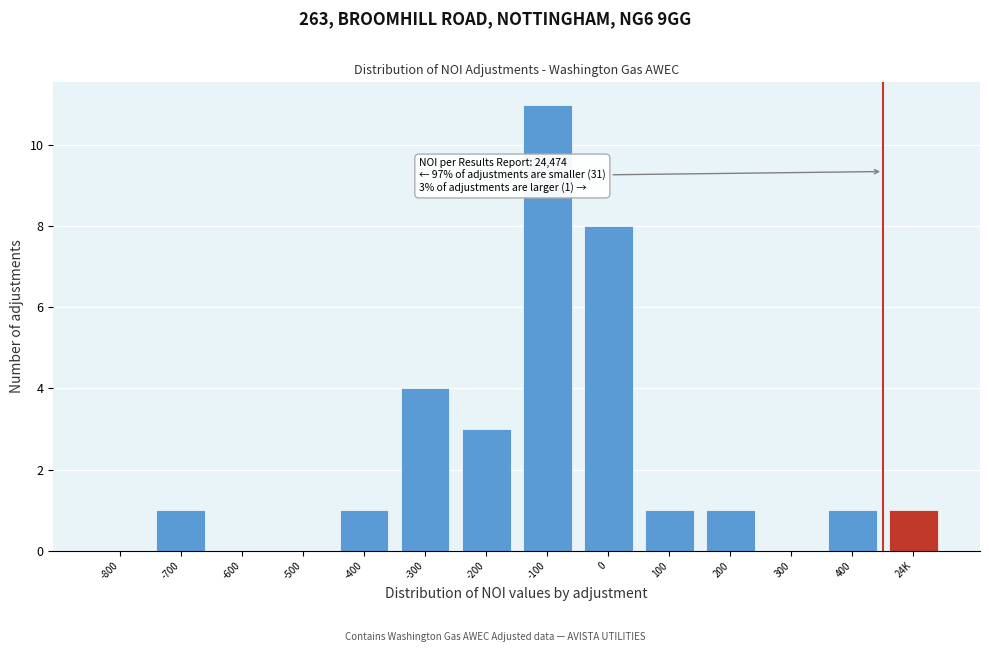

Reading right to left, transcribe all the data shown in this chart.

24K=1	400=1	300=0	200=1	100=1	0=8	-100=11	-200=3	-300=4	-400=1	-500=0	-600=0	-700=1	-800=0